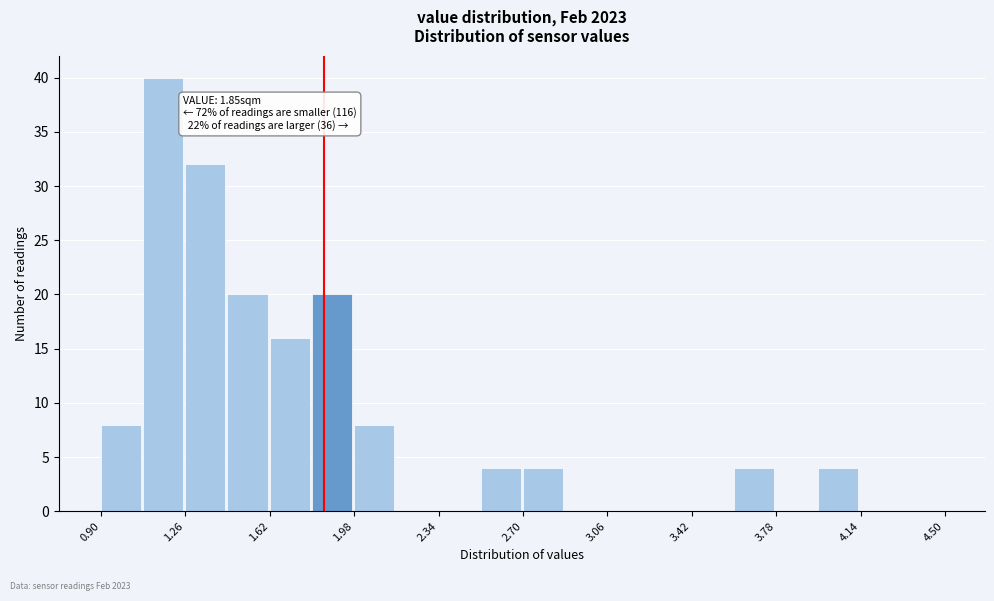

Read against the x-axis, roughly where is the centre of the tallest bar?

1.15